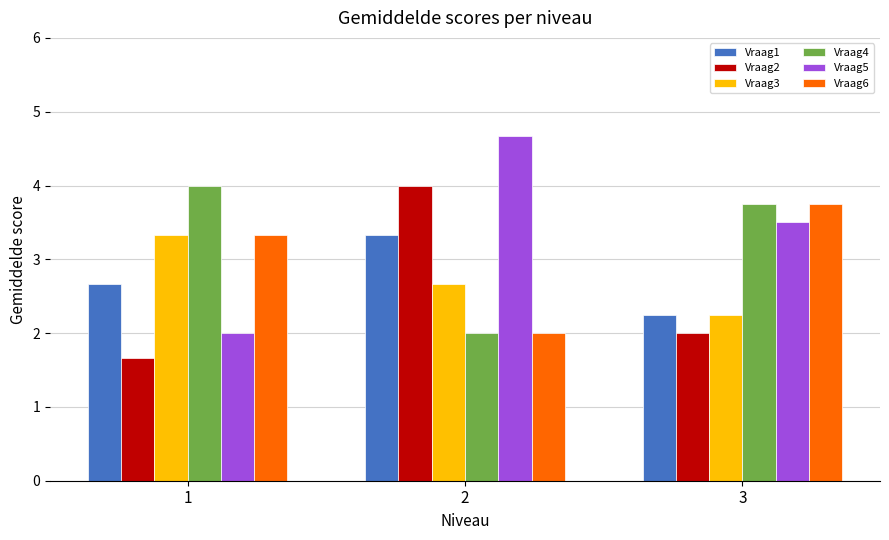

Which series has the widest spread of values?

Vraag5